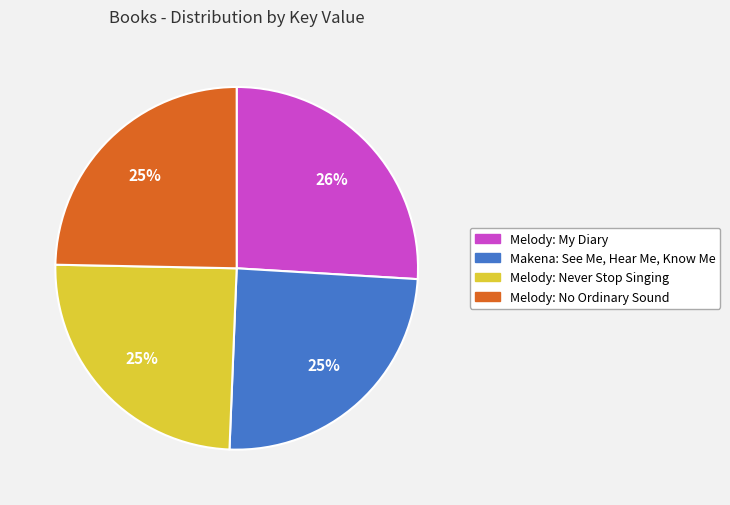

Count the number of slices in the pie.

4